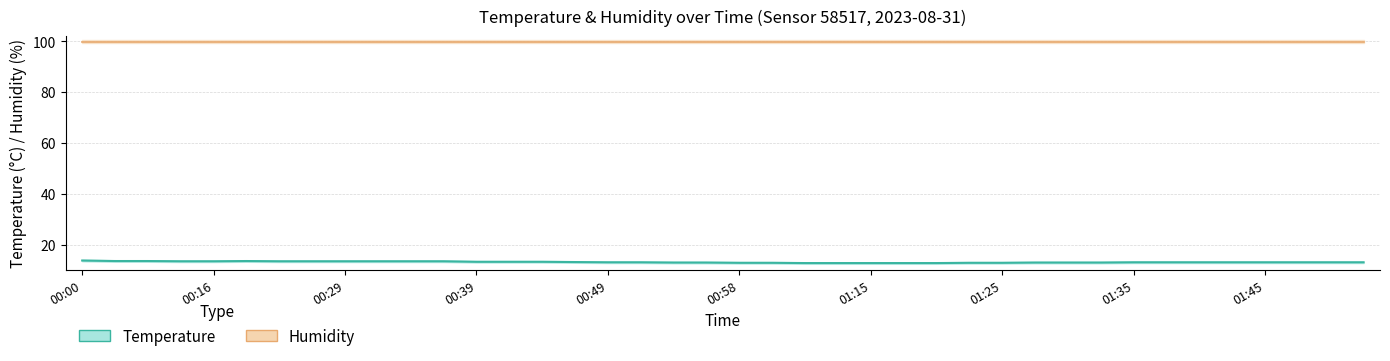

What is the value of the 17th point from the left?

13.0